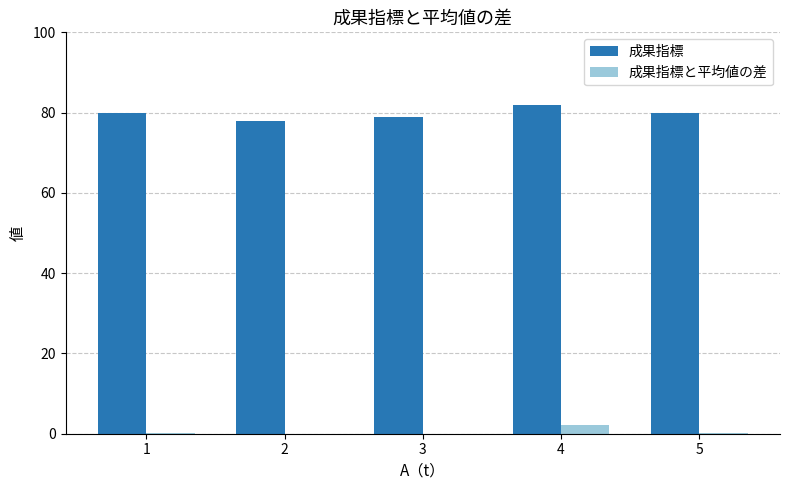

At which label is 成果指標と平均値の差 closest to 0?

1